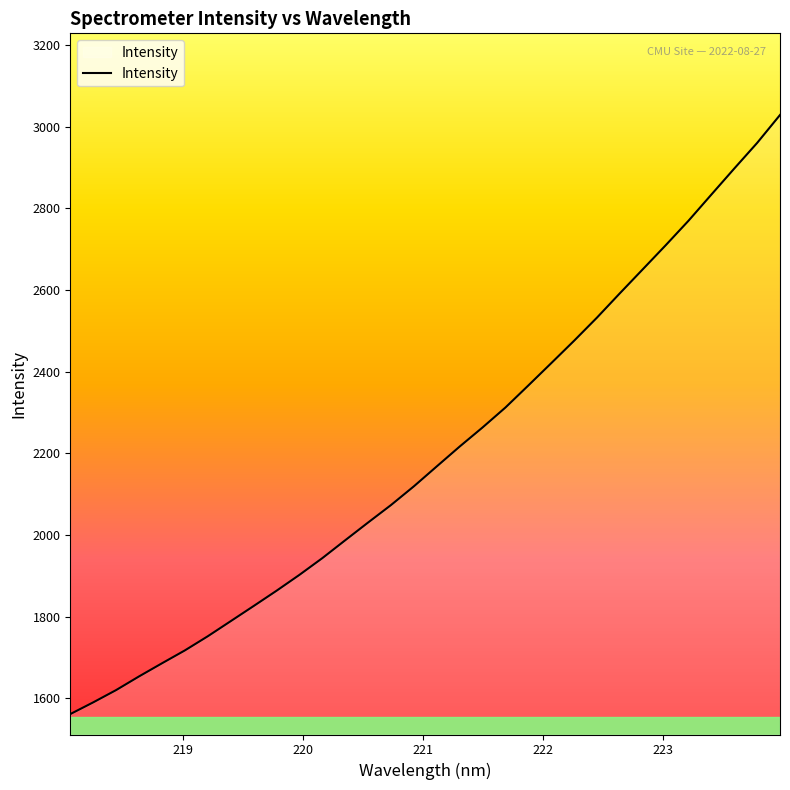

What is the maximum value shown in the chart?

3028.8